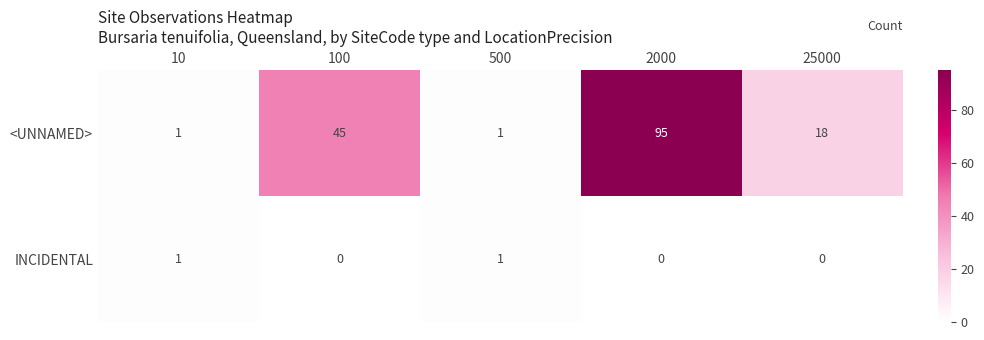

Which series has the widest spread of values?

<UNNAMED>